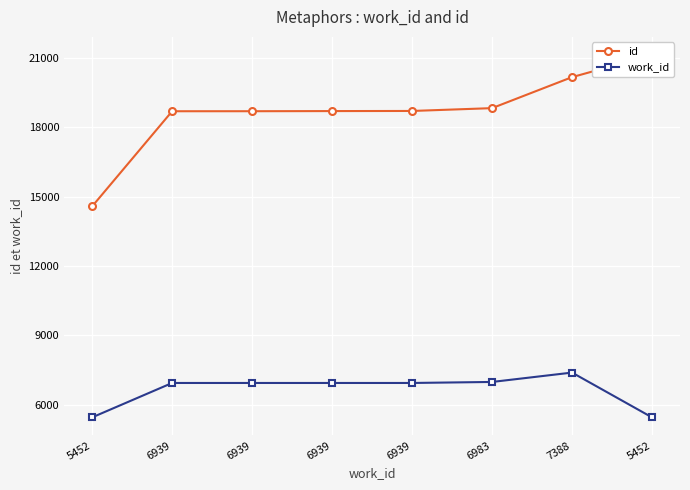

What is the greatest value displayed?

21117